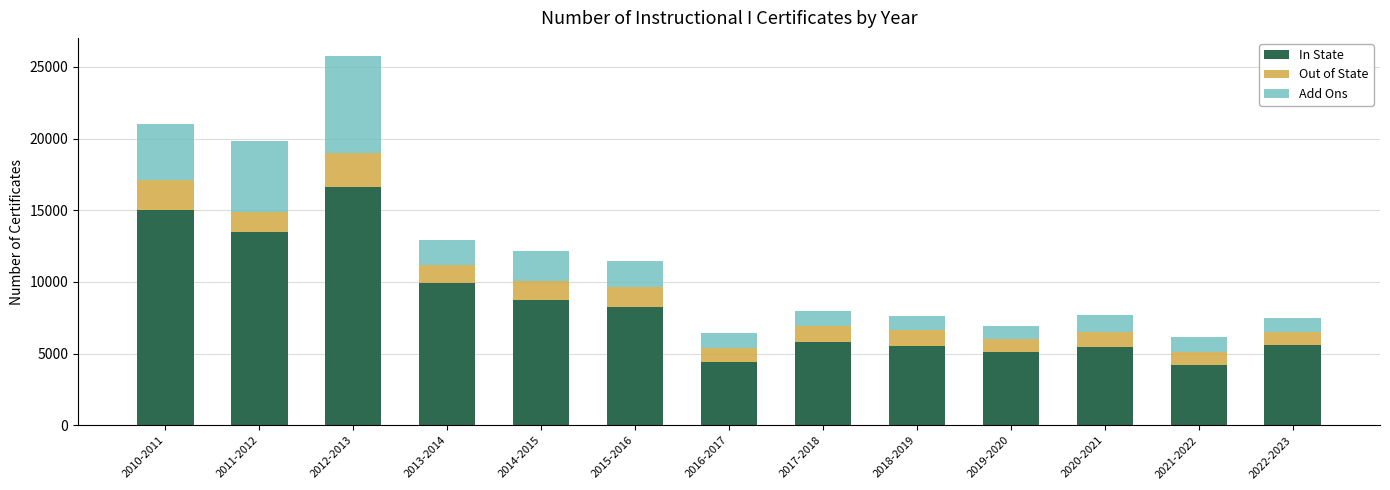

What is the average value of the In State series?

8322